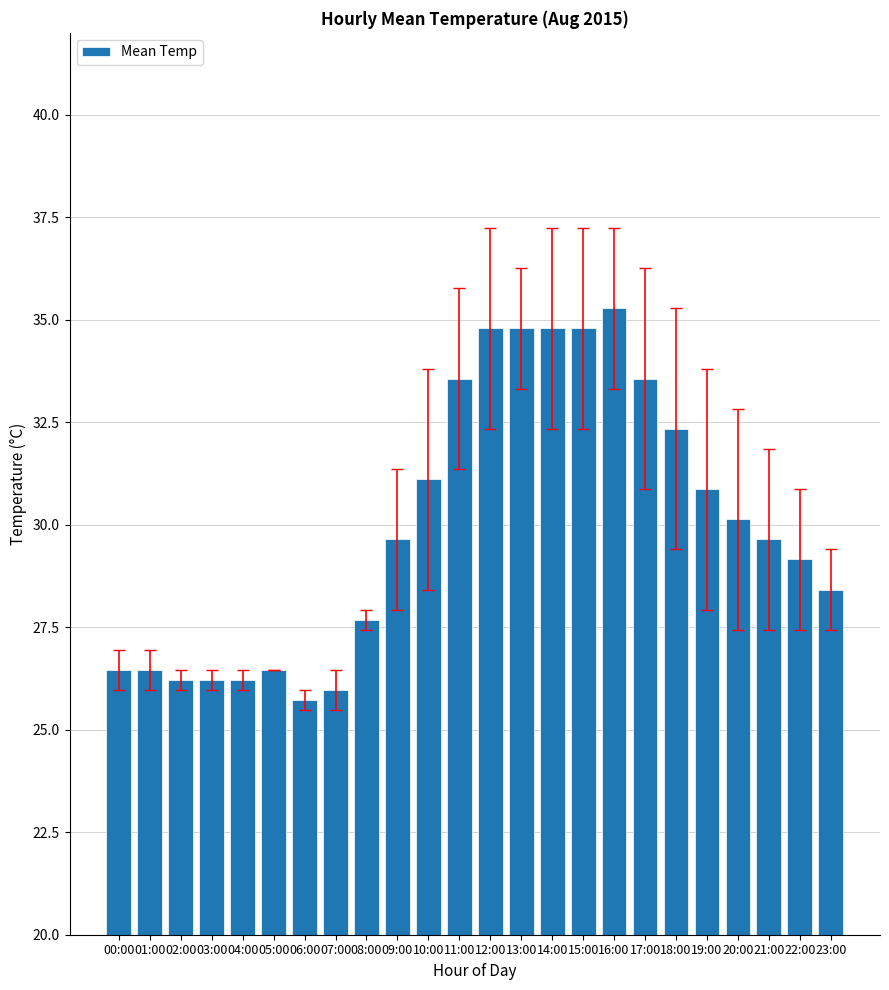

How many values are below 29?

10